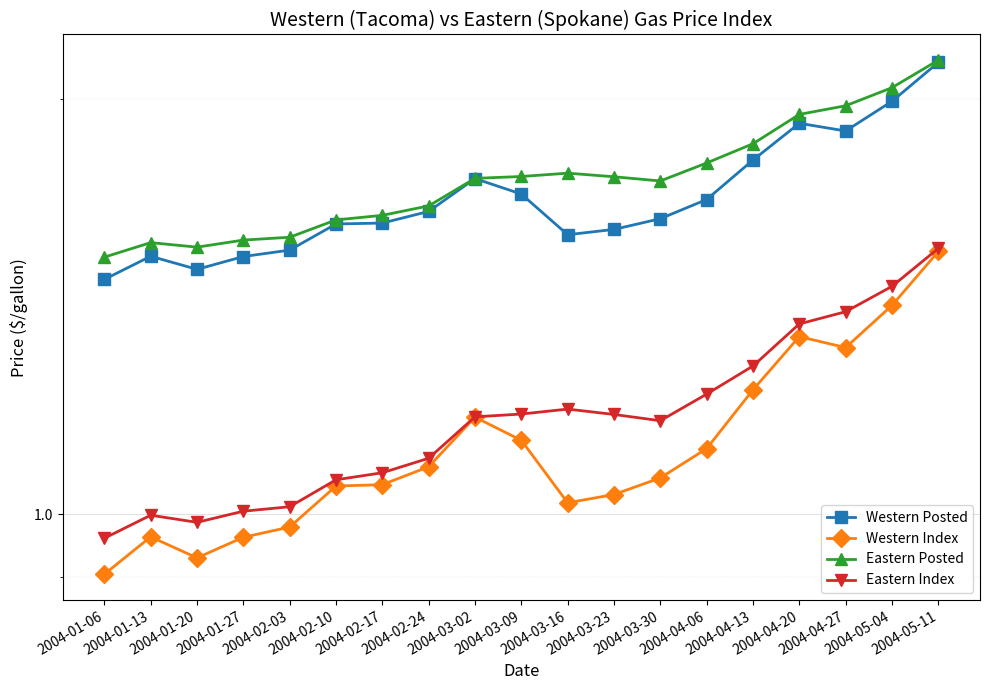

Which series has the largest total across all categories?

Eastern Posted